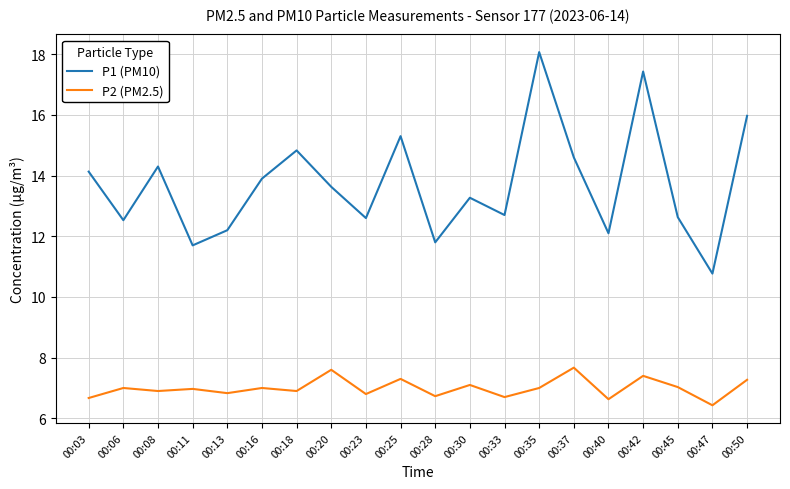

What is the difference between the maximum and minimum values in the P1 (PM10) series?

7.3